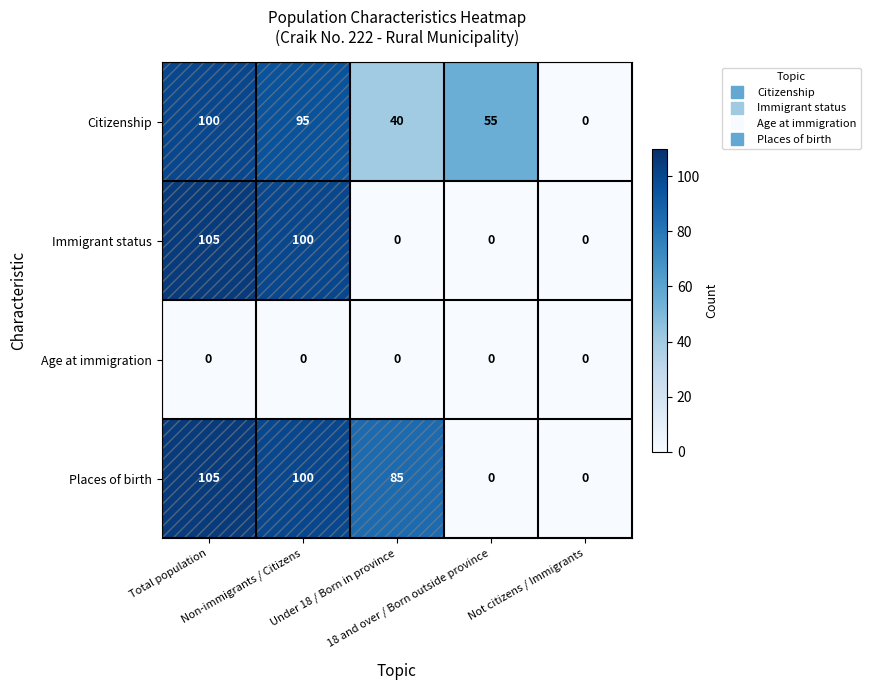

Count the number of categories in the chart.

5